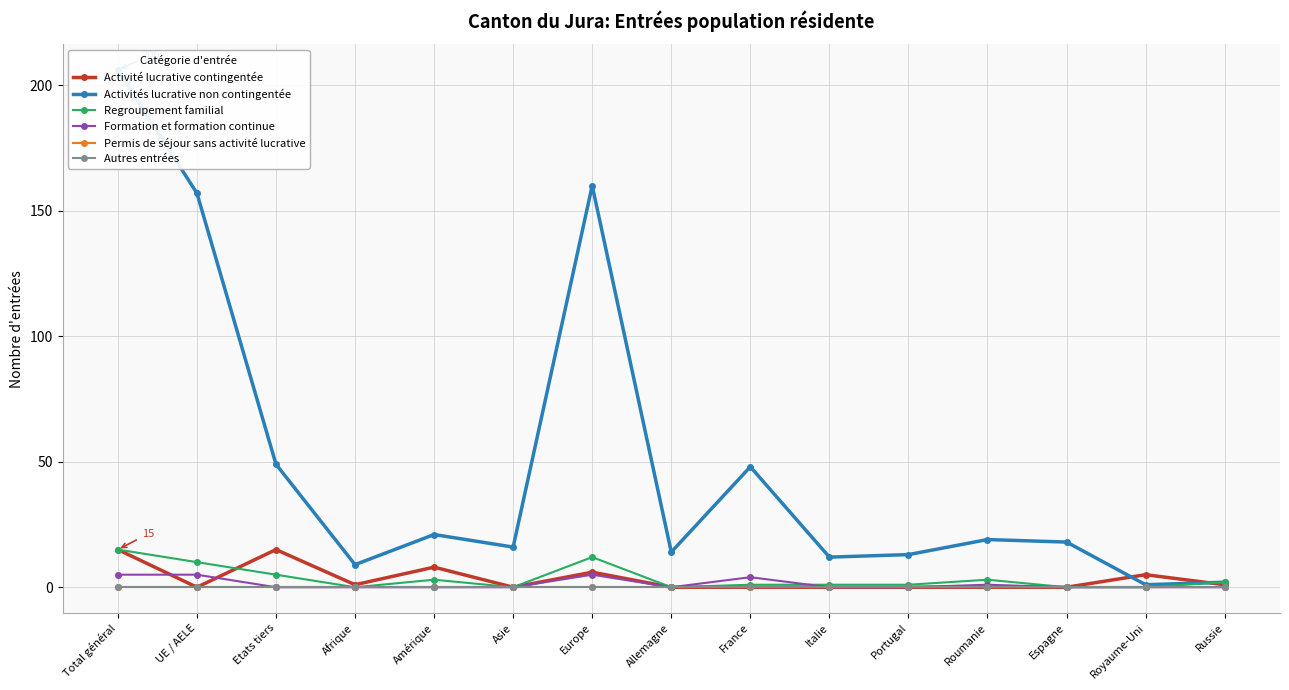

True or false: Activité lucrative contingentée has a value of 7 at Portugal.

False